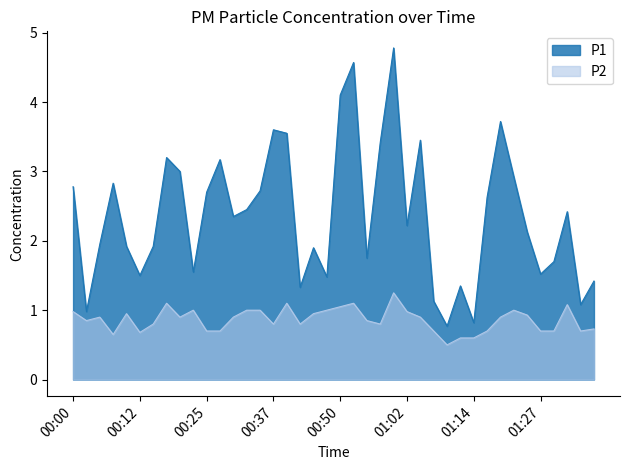

What is the value of the P2 point at the 31st from the left?

0.6